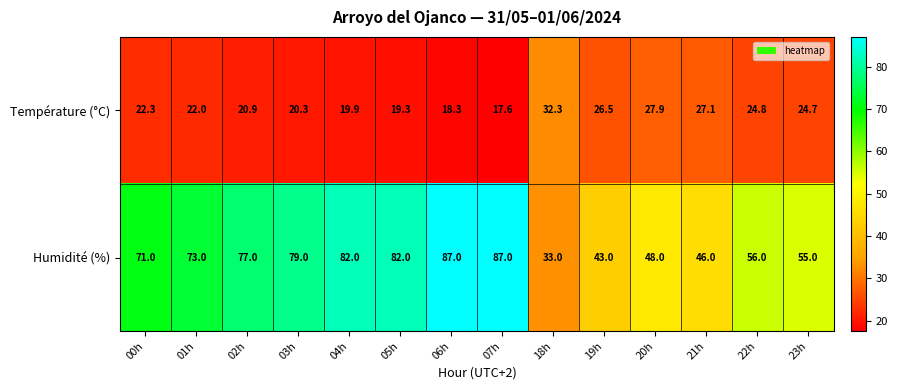

Rank the series by their average value, from highest to lowest.

Humidité (%), Température (°C)